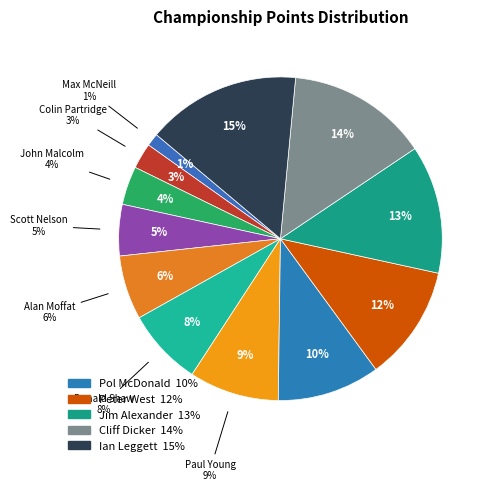

Does any single category account for the majority?

No